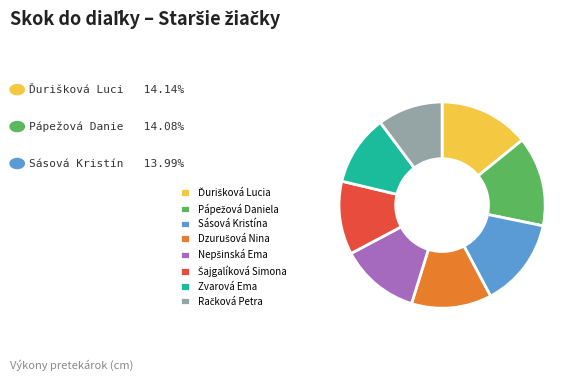

Does any single category account for the majority?

No